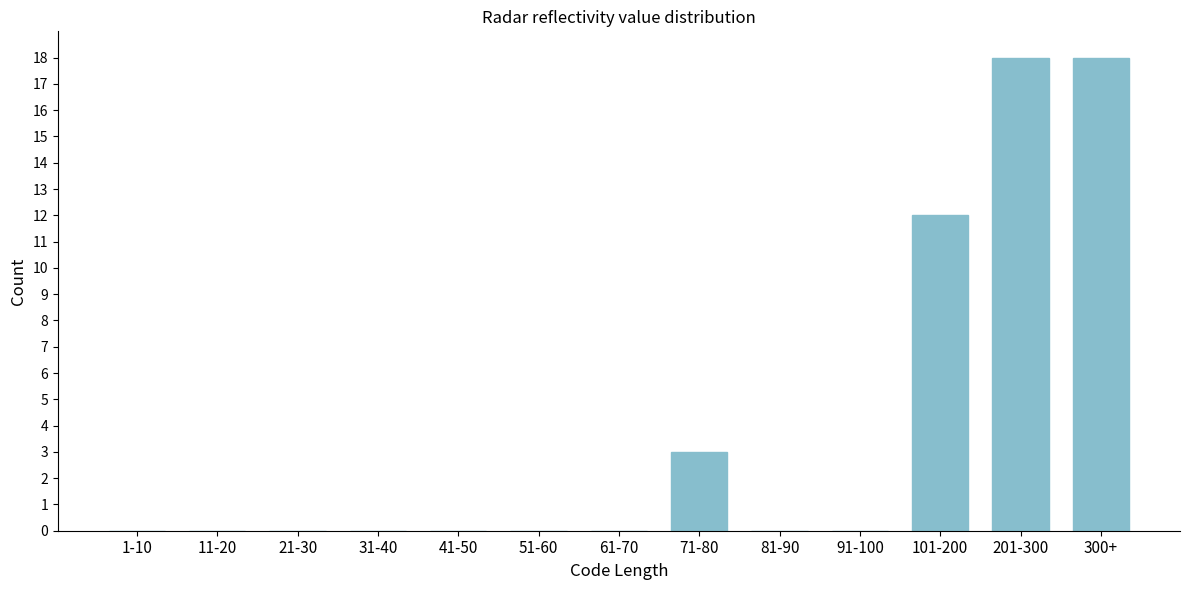

Reading right to left, list all the values displayed in this chart.

300+=18	201-300=18	101-200=12	91-100=0	81-90=0	71-80=3	61-70=0	51-60=0	41-50=0	31-40=0	21-30=0	11-20=0	1-10=0